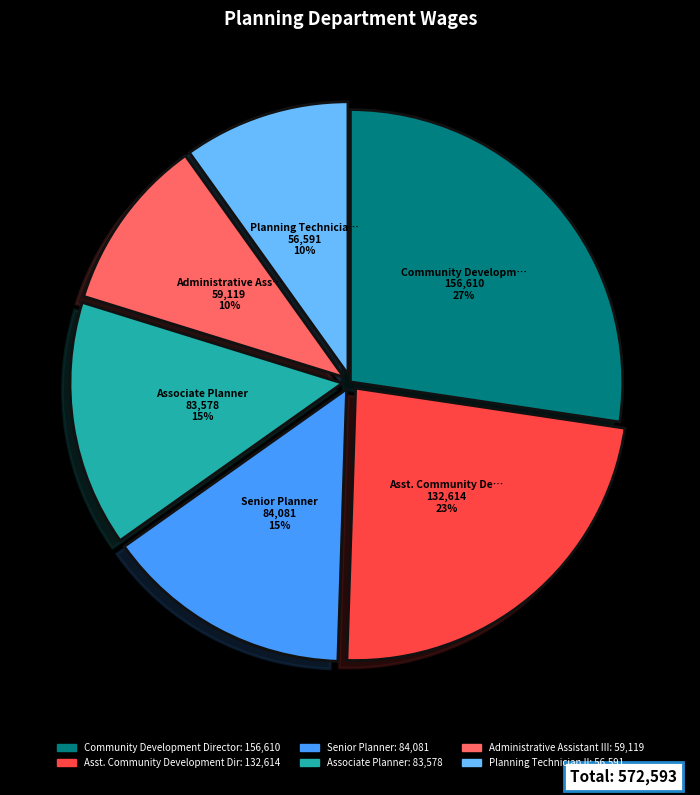

To the nearest percent, what is the average slice percentage?

17%